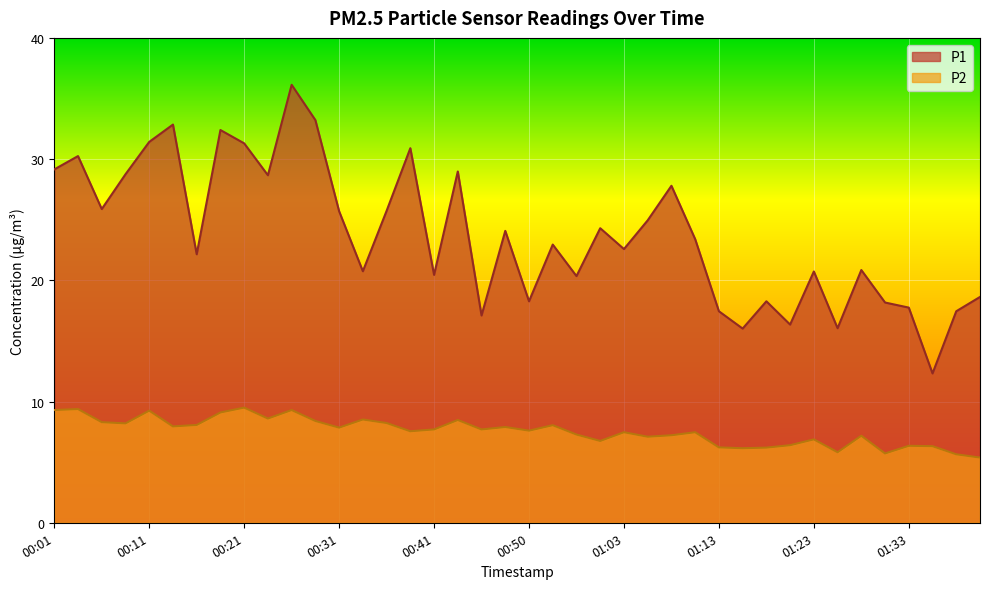

What is the label of the 37th point from the left?

01:33